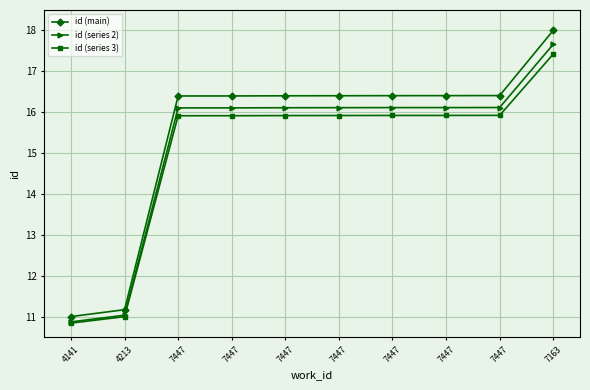

Is this an area chart (filled region under the line)?

No